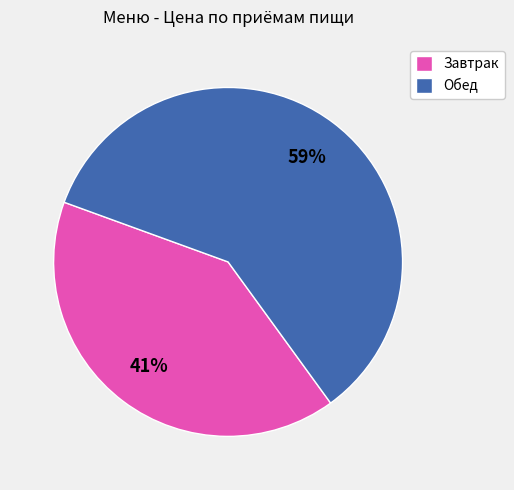

How many slices are in this pie chart?

2